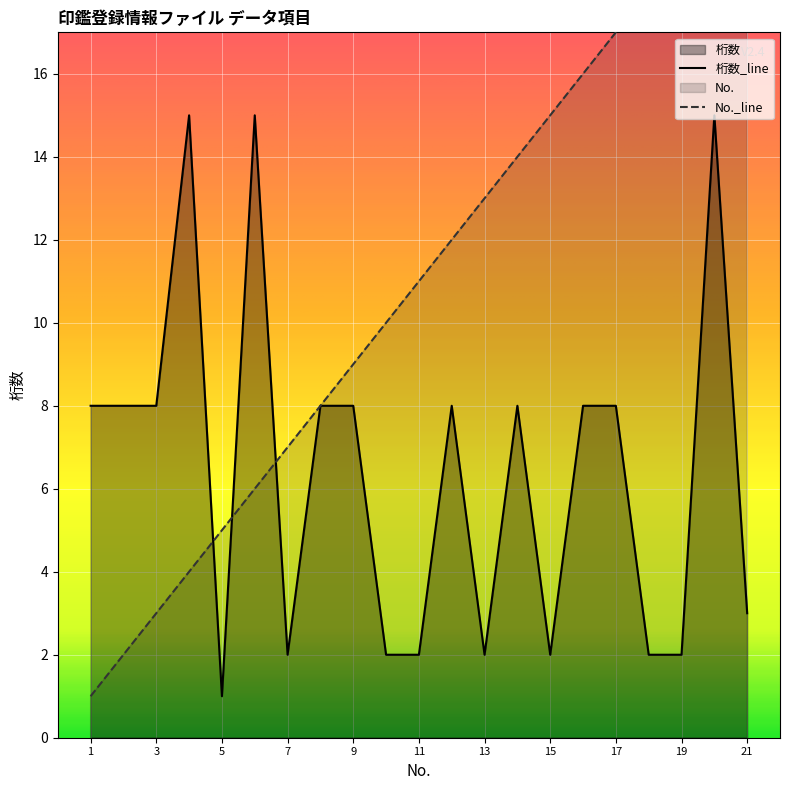

Which series has the largest total across all categories?

No.